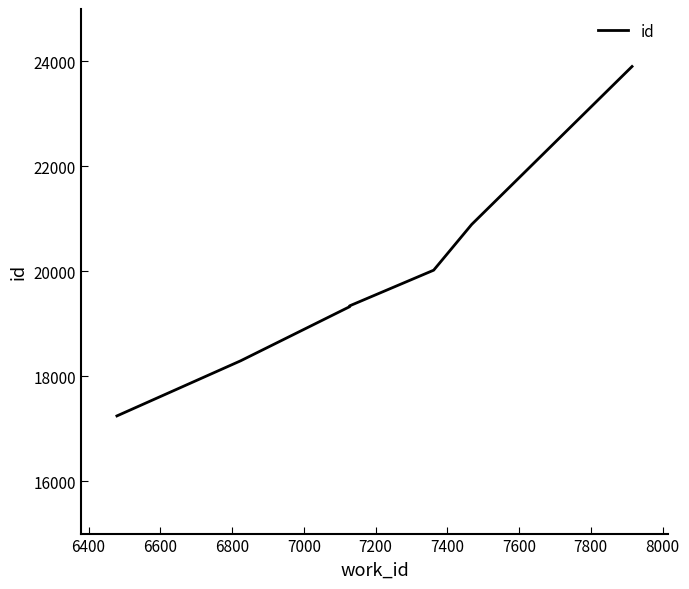

The chart shows a value of 7302 at 7400. True or false?

False